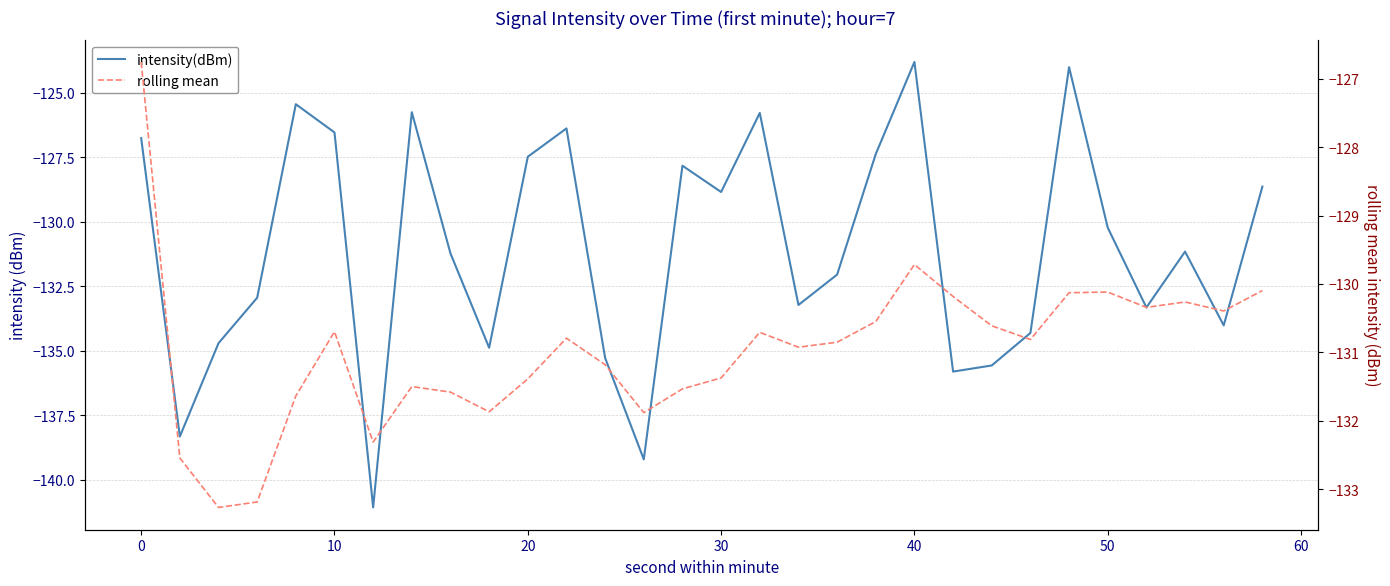

What is the highest value of the intensity(dBm) series?

-123.8